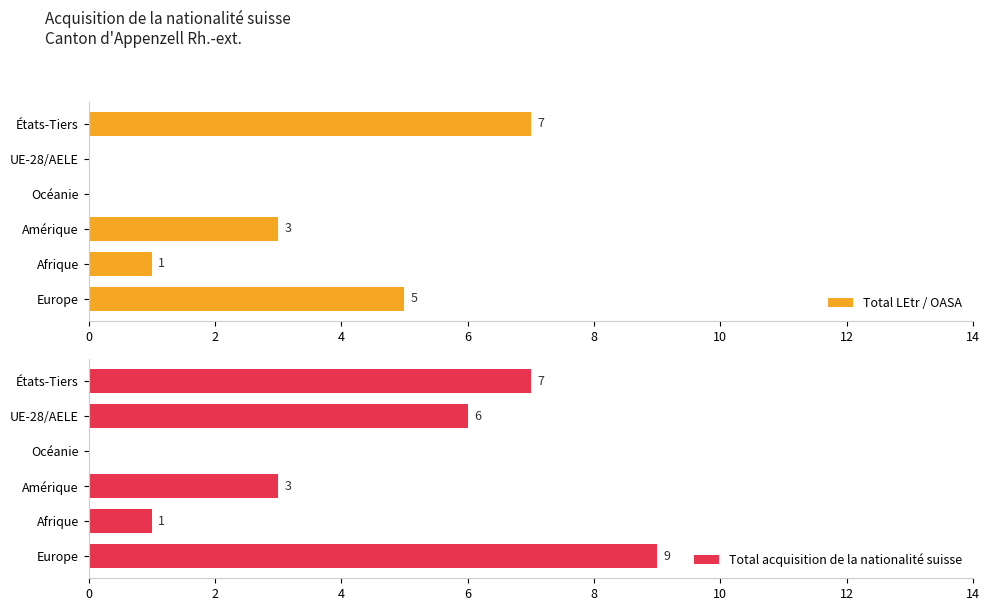

At how many categories does at least one series exceed 5?

3